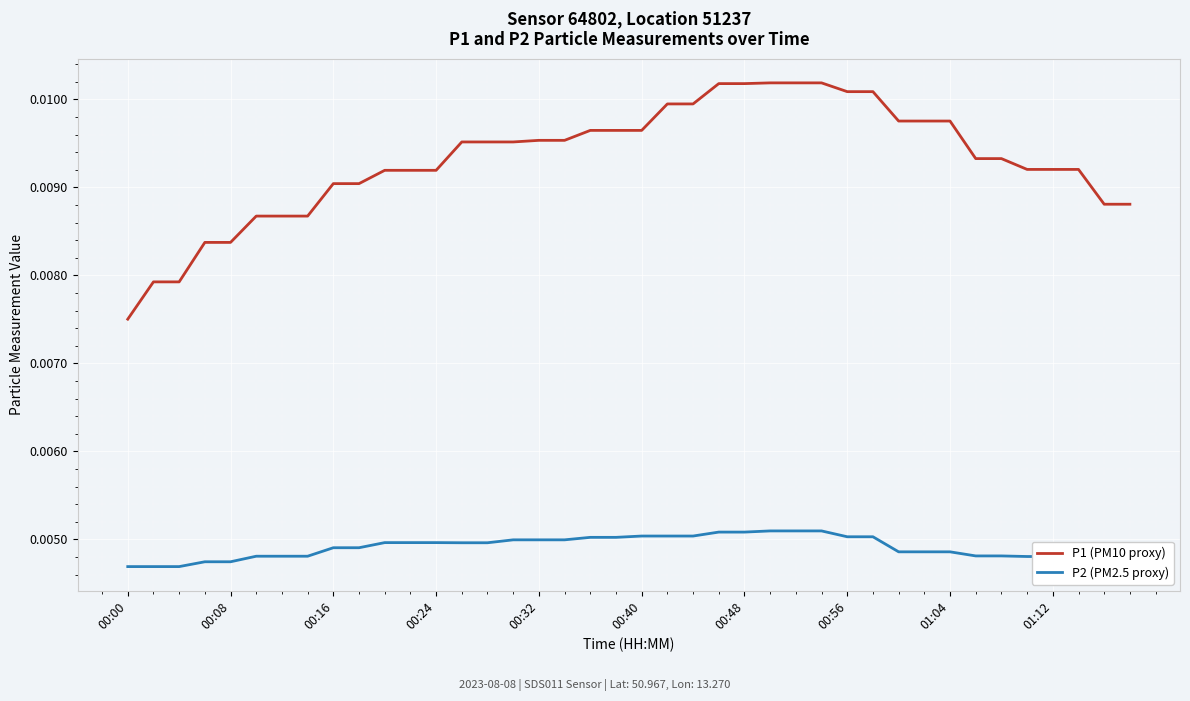

Which series has the largest total across all categories?

P1 (PM10 proxy)